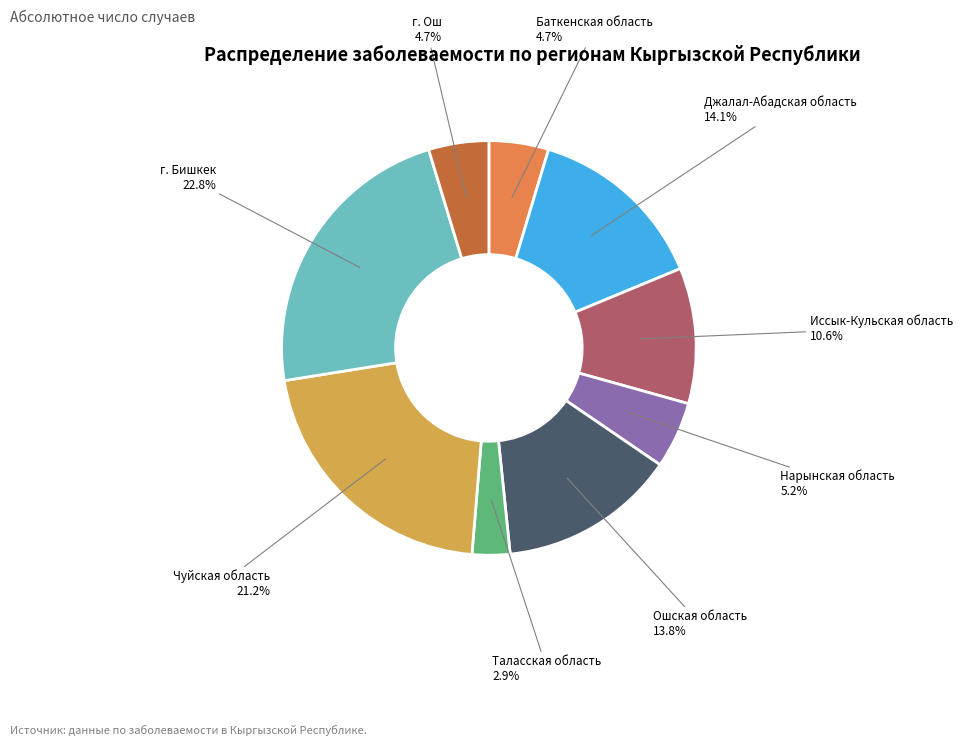

Which category has the smallest portion of the pie?

Таласская область